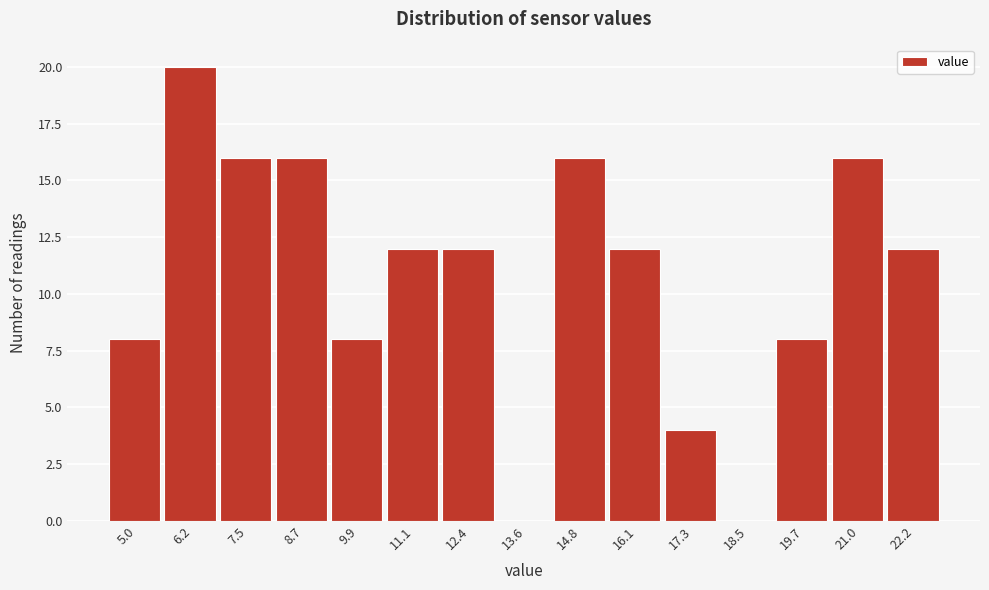

Reading left to right, list every bar in this chart as the range it spans on the x-axis followed by its height. Neither the bar edges nor the heights are printed on the chart, so give them approximately, as read against the axes.

4.4 to 5.6: 8
5.6 to 6.8: 20
6.8 to 8.0: 16
8.0 to 9.4: 16
9.4 to 10.6: 8
10.6 to 11.8: 12
11.8 to 13.0: 12
13.0 to 14.2: 0
14.2 to 15.4: 16
15.4 to 16.6: 12
16.6 to 17.8: 4
17.8 to 19.2: 0
19.2 to 20.4: 8
20.4 to 21.6: 16
21.6 to 22.8: 12